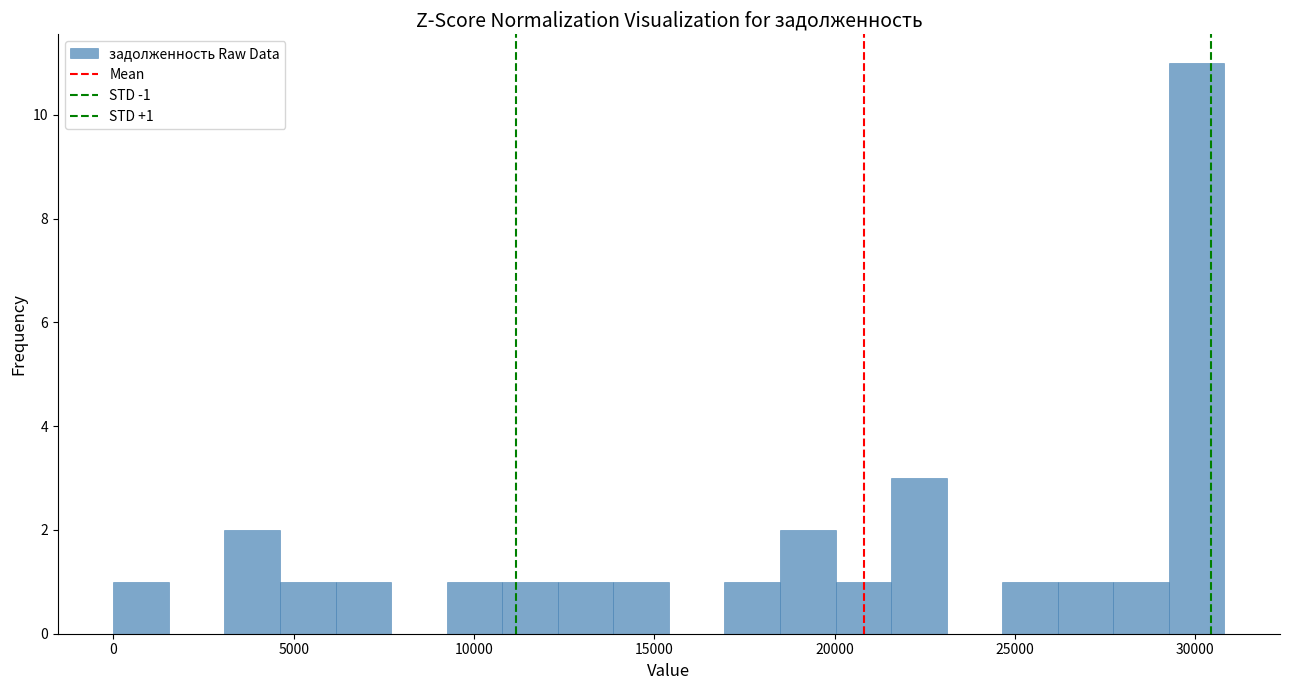

Around what value on the x-axis is the tallest bar? Give the approximate position of its centre, as read against the axis.

30000